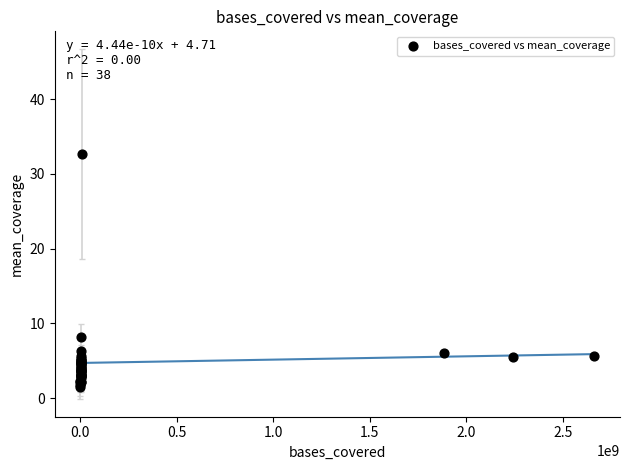

What Y value in the scatter plot is closest to 17?

8.2